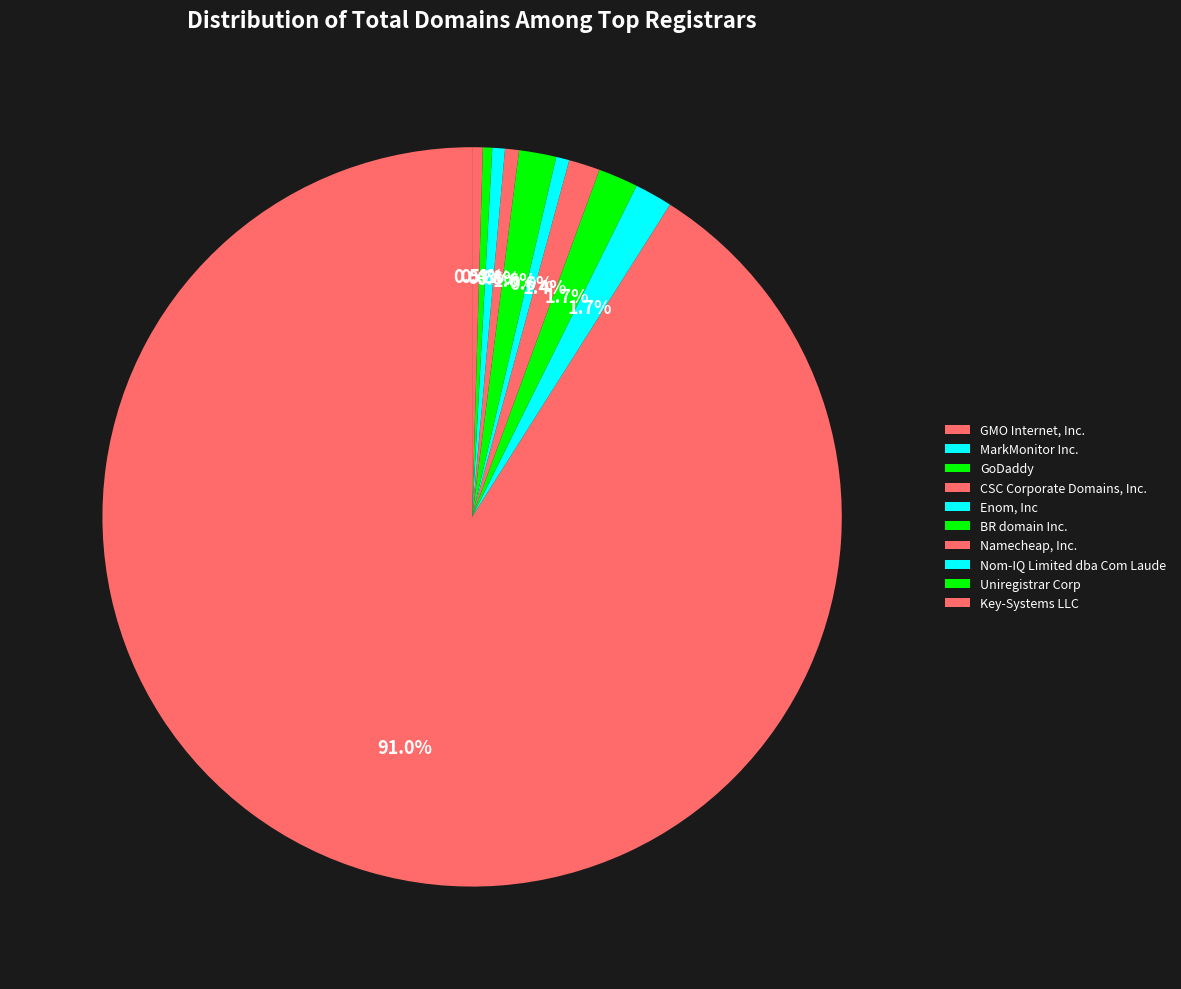

Is there a majority slice in this chart?

Yes